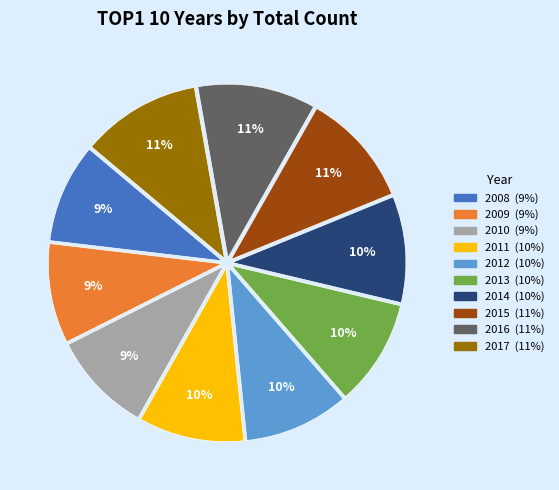

Do 2017 and 2014 together represent more than half of the pie?

No